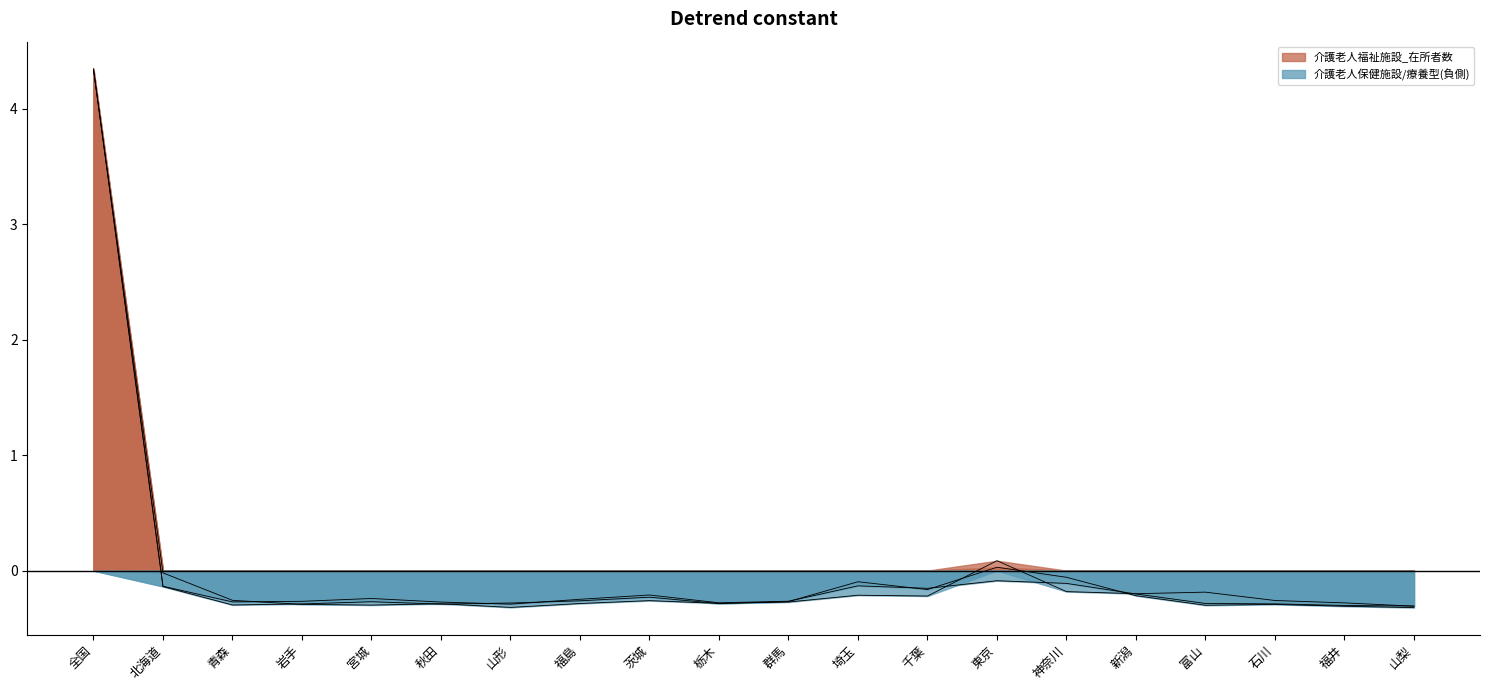

Is the value of 介護老人福祉施設_在所者数 at 全国 greater than the value of 介護老人保健施設_在所者数 at 岩手?

Yes